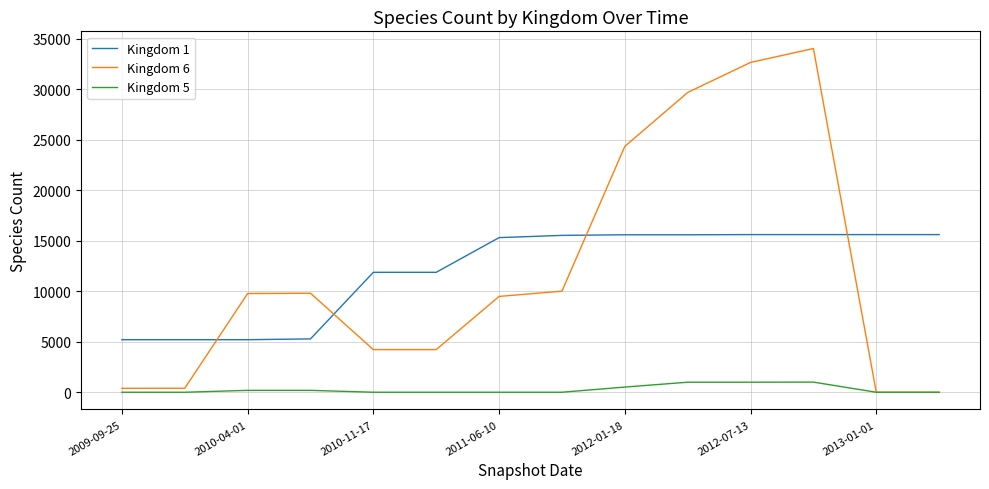

List the series in order of their peak value, lowest first.

Kingdom 5, Kingdom 1, Kingdom 6